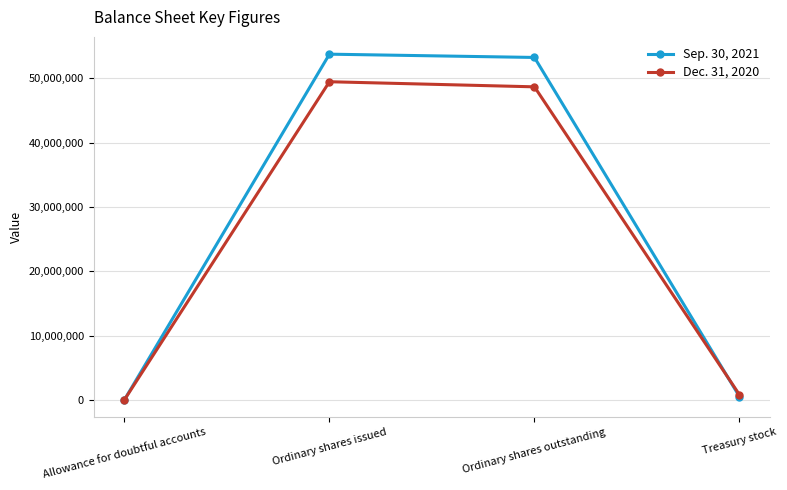

Reading left to right, extract all data points from this chart.

Sep. 30, 2021: Allowance for doubtful accounts=11837	Ordinary shares issued=53731820	Ordinary shares outstanding=53221234	Treasury stock=510586
Dec. 31, 2020: Allowance for doubtful accounts=10310	Ordinary shares issued=49447473	Ordinary shares outstanding=48655863	Treasury stock=791610